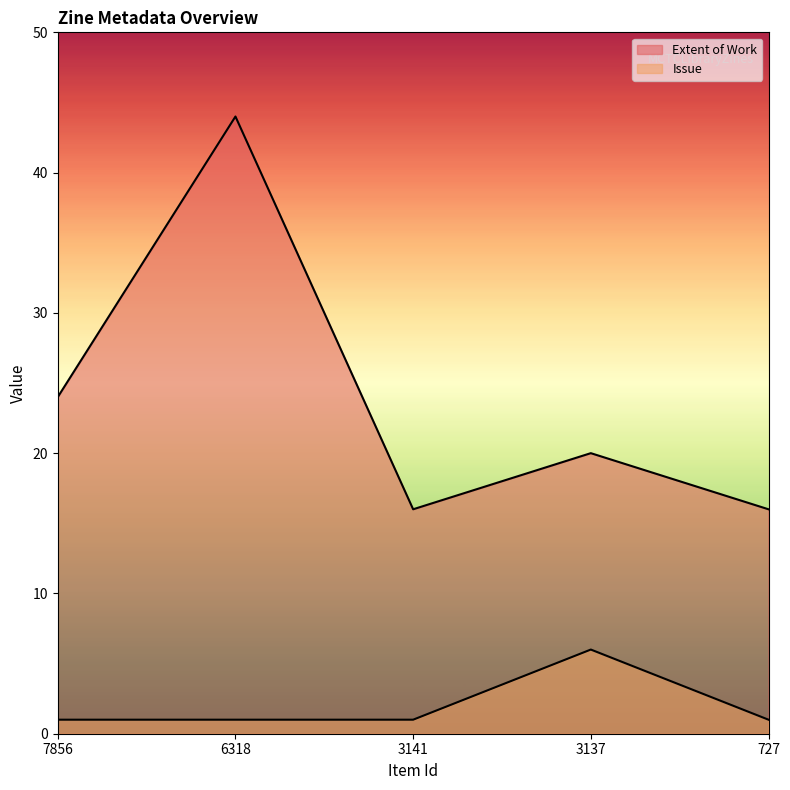

Reading left to right, what are all the values shown in this chart?

Extent of Work: 7856=24	6318=44	3141=16	3137=20	727=16
Issue: 7856=1	6318=1	3141=1	3137=6	727=1